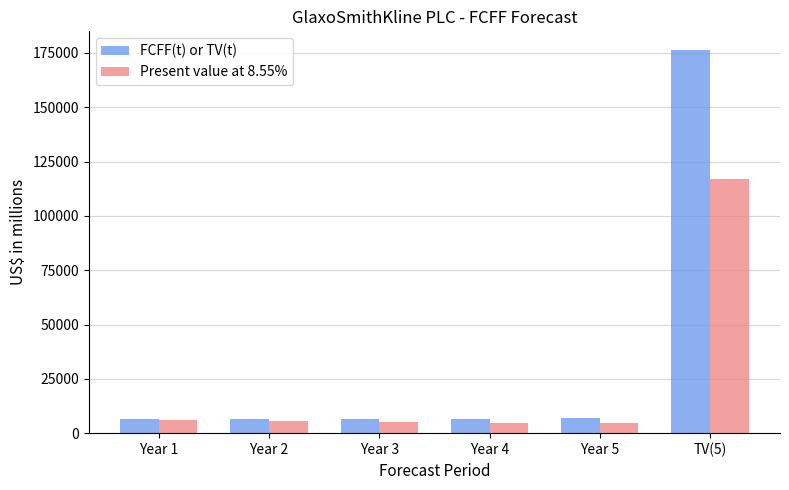

How many groups of bars are there?

6